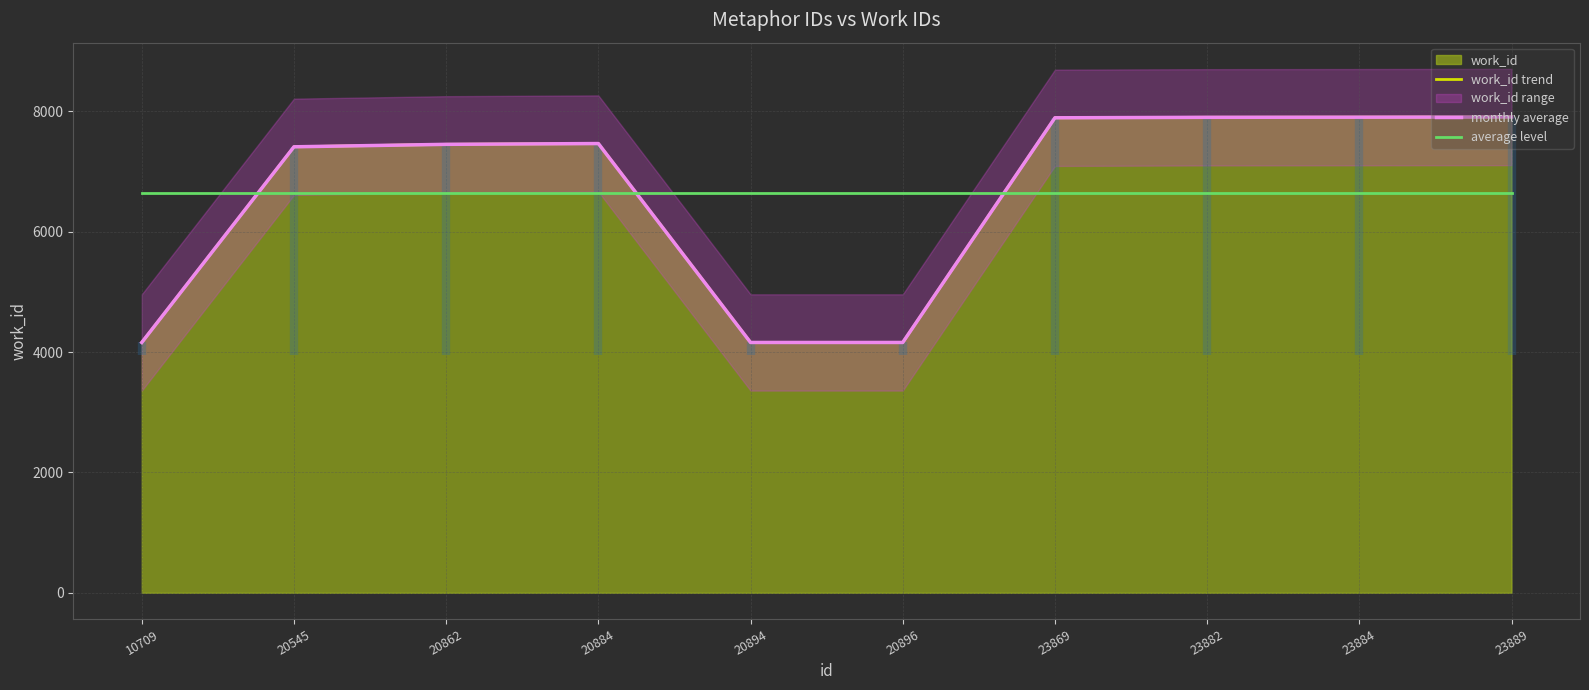

Rank the categories by work_id trend value from highest to lowest.

23889, 23884, 23882, 23869, 20884, 20862, 20545, 10709, 20894, 20896